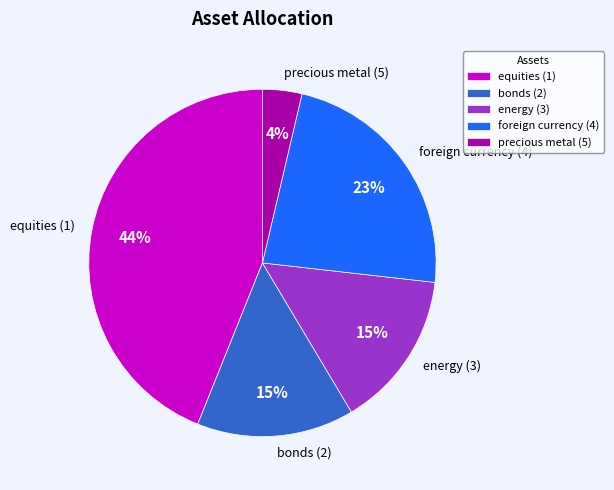

Which has a higher value, equities (1) or bonds (2)?

equities (1)